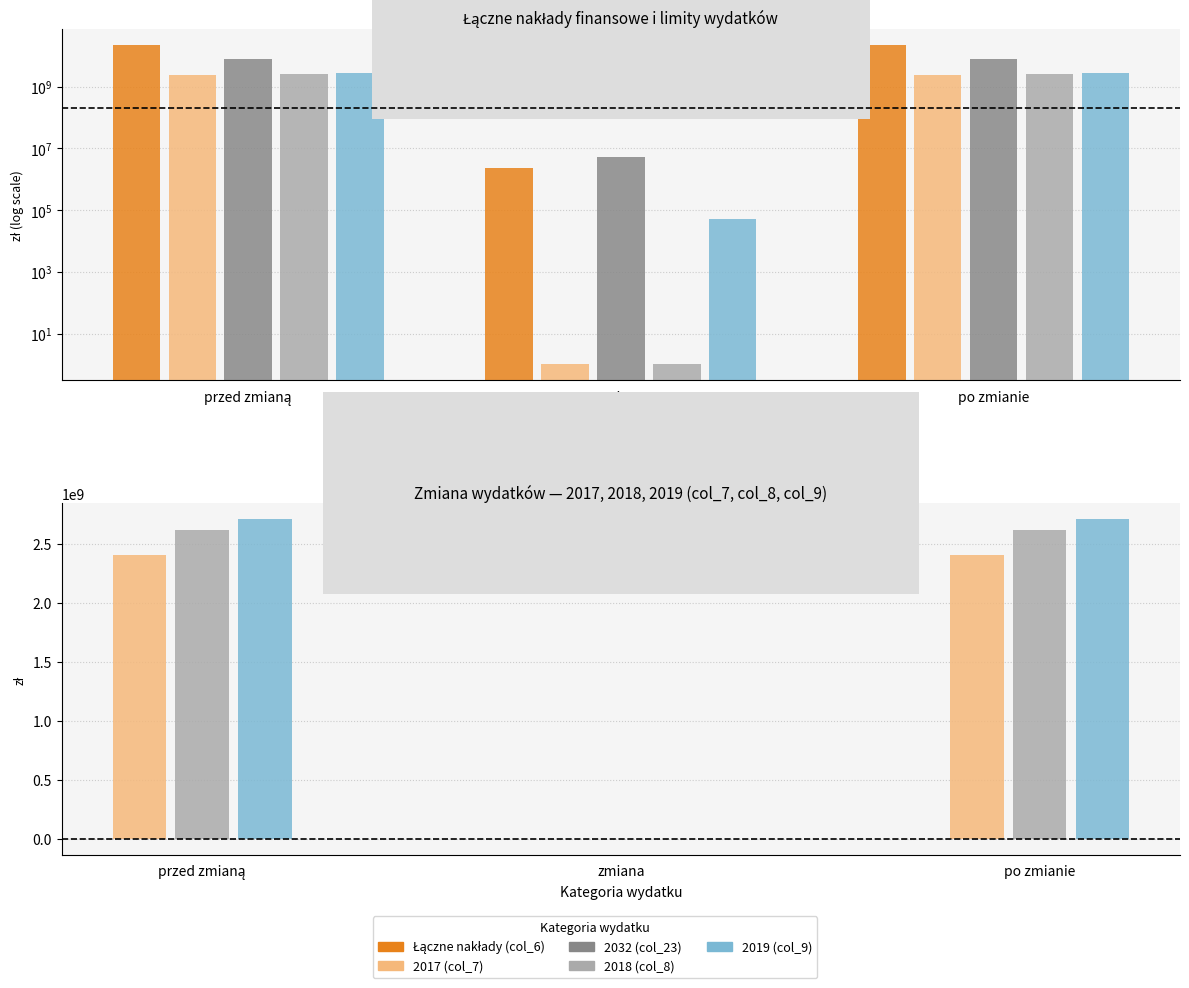

The value of 2017 (col_7) at przed zmianą is 2401725587.7. True or false?

True